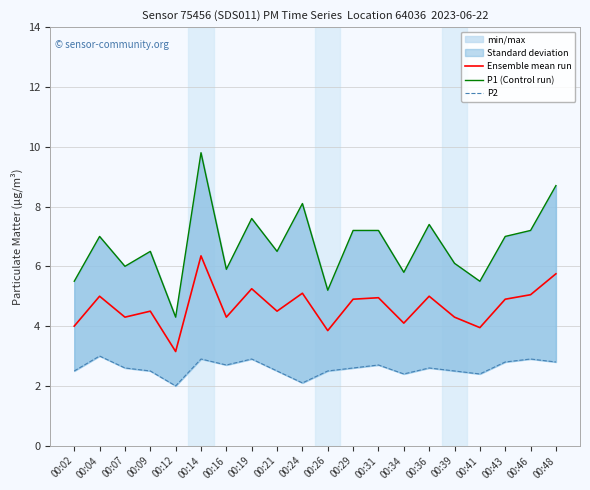

Is it true that Ensemble mean run equals 4.0 at 00:02?

True